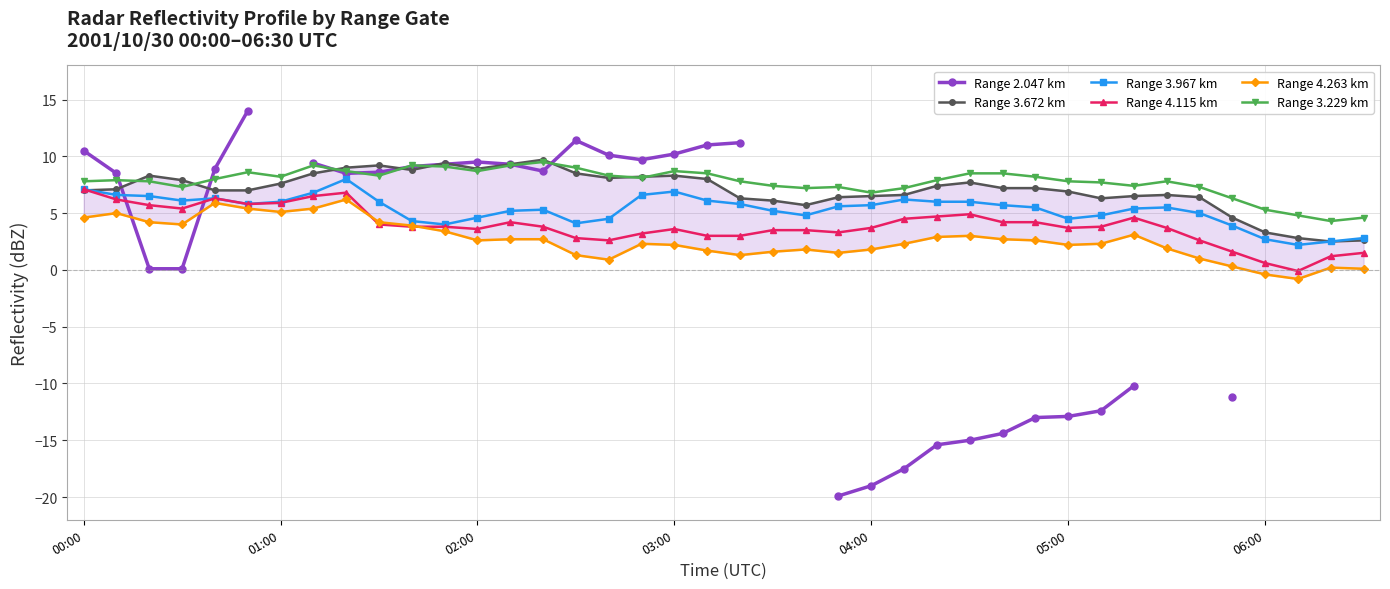

True or false: Range 3.967 km and Range 3.672 km intersect in this chart.

True